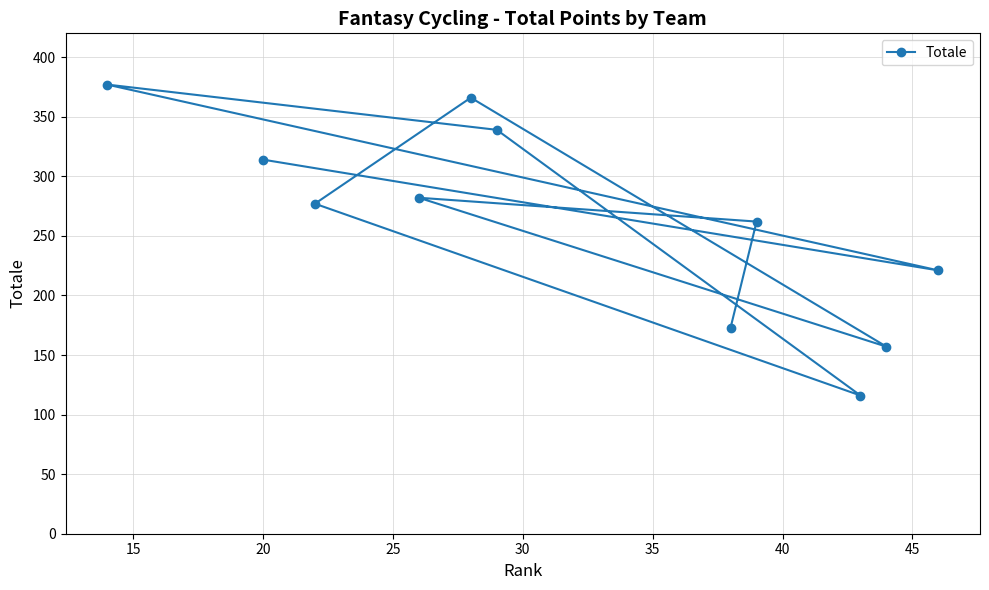

What is the maximum value shown in the chart?

377